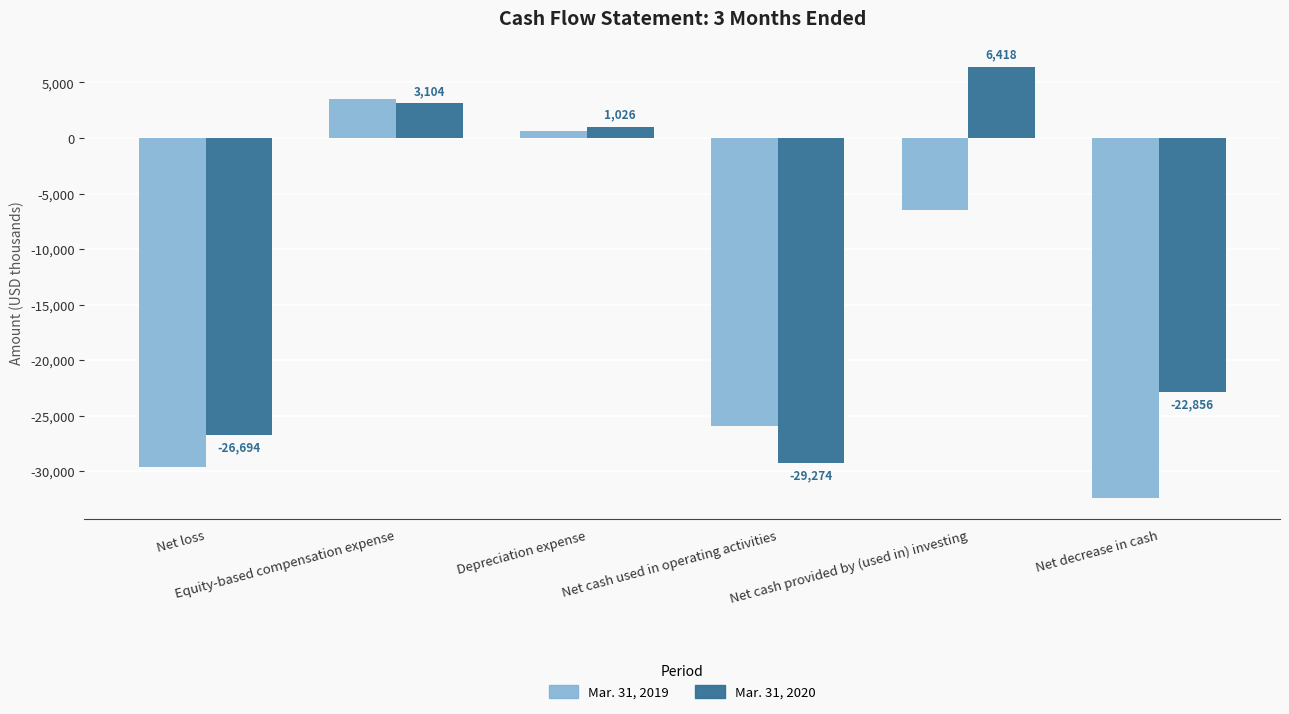

Which category has the highest value in the Mar. 31, 2020 series?

Net cash provided by (used in) investing